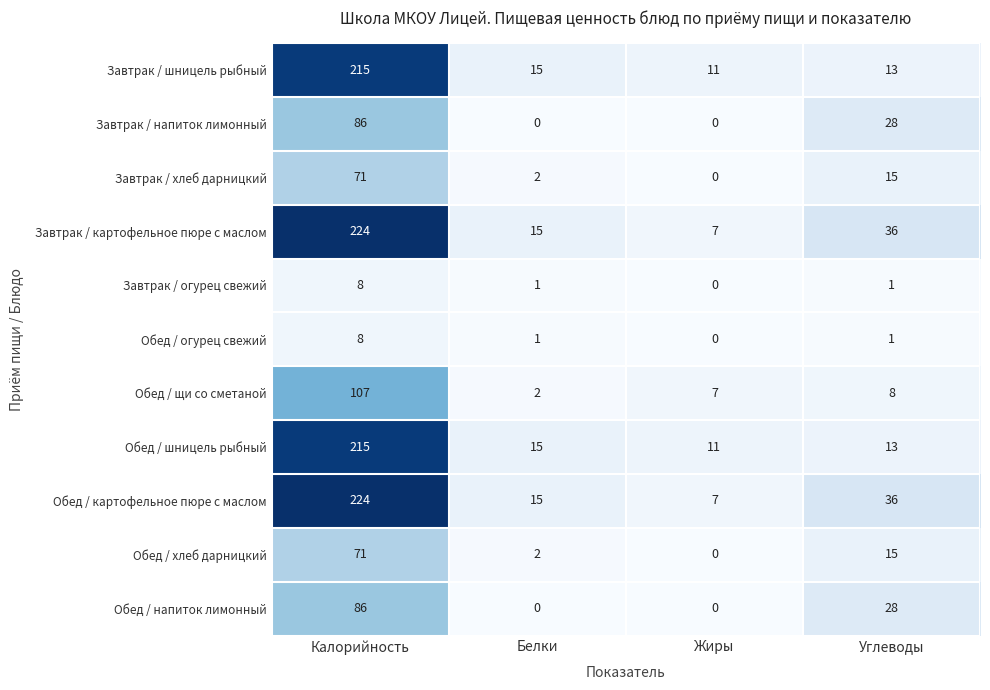

At which category is the sum across all series the highest?

Калорийность